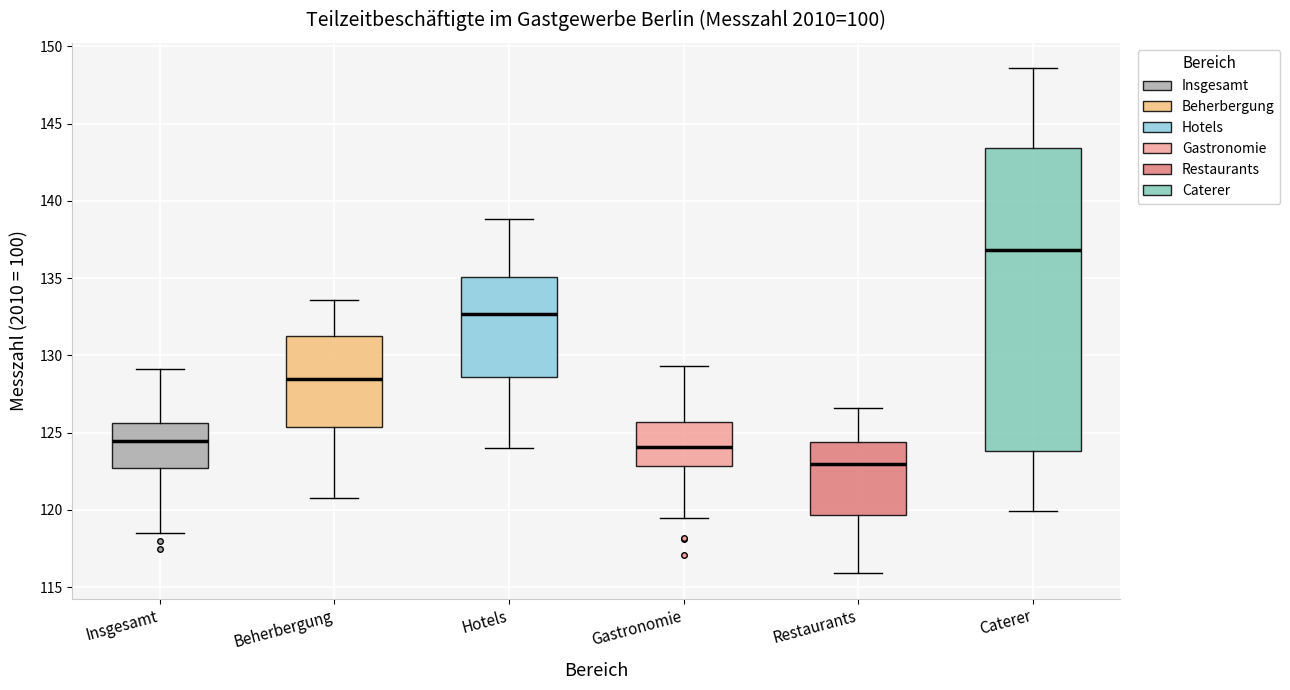

Which box has the lowest median line?

Restaurants